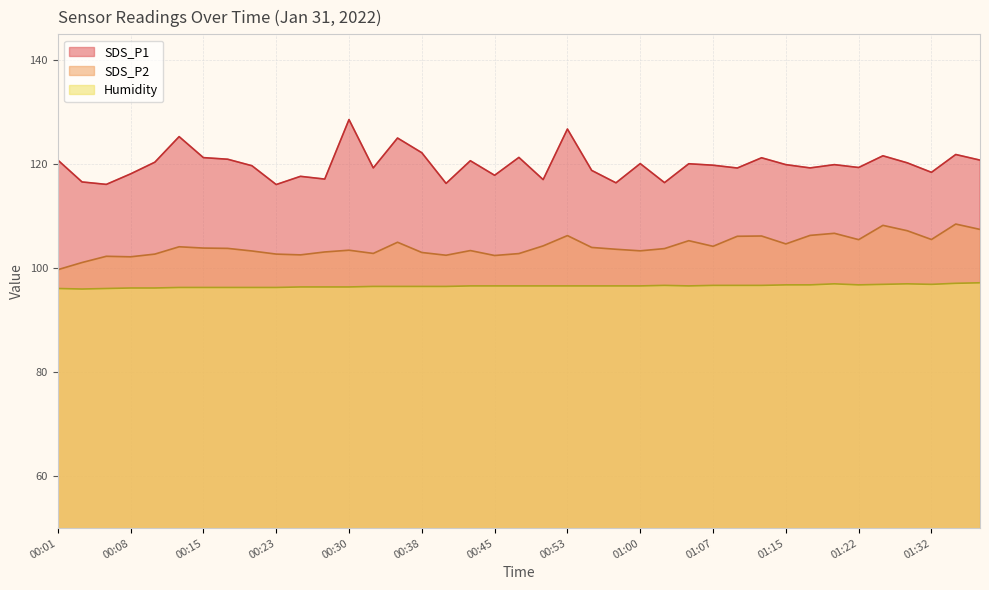

What position from the left is 00:06?

3